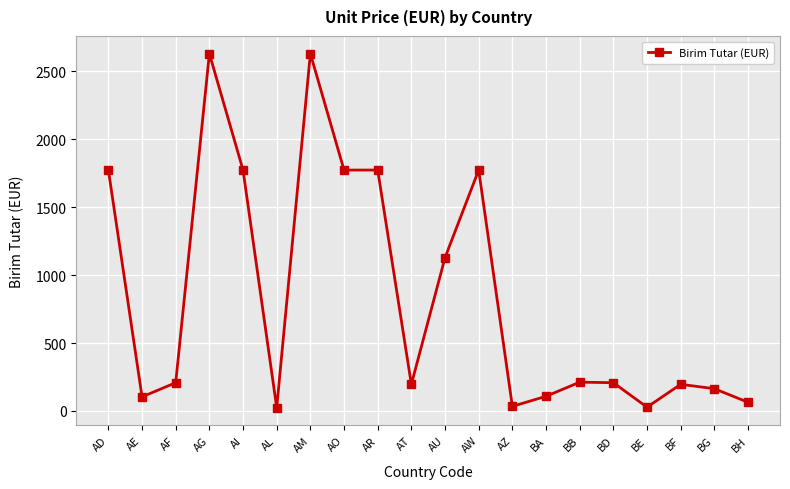

What is the maximum value shown in the chart?

2628